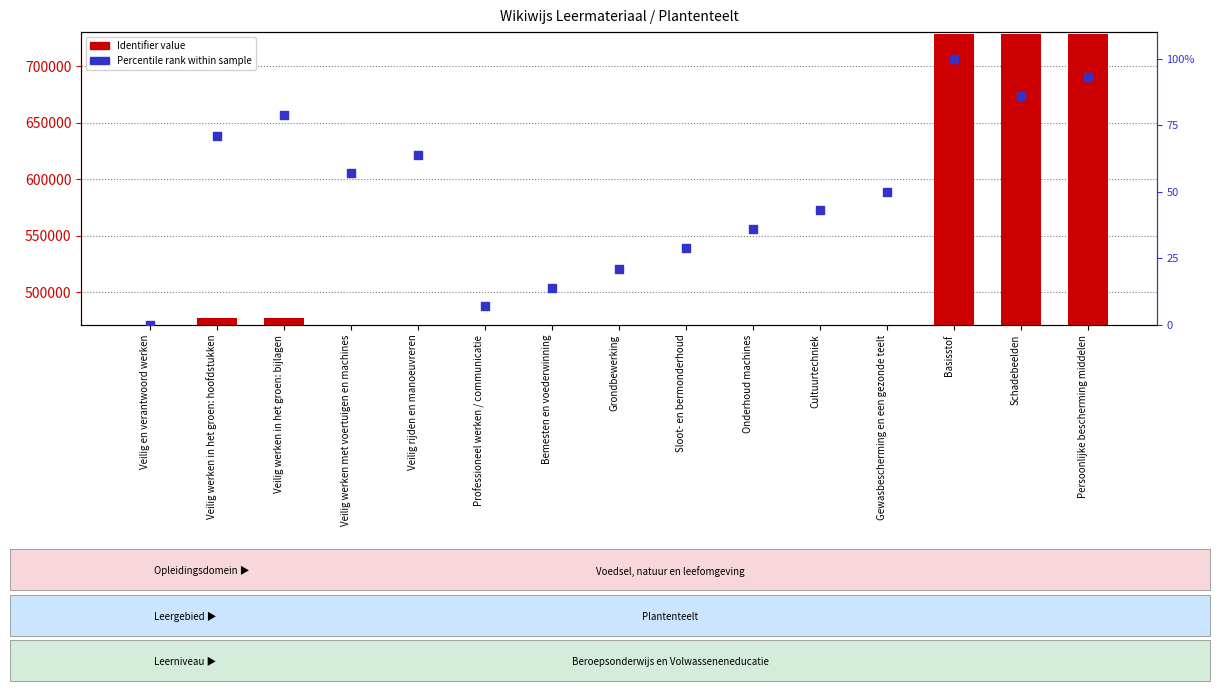

At which category is the sum across all series the highest?

Basisstof